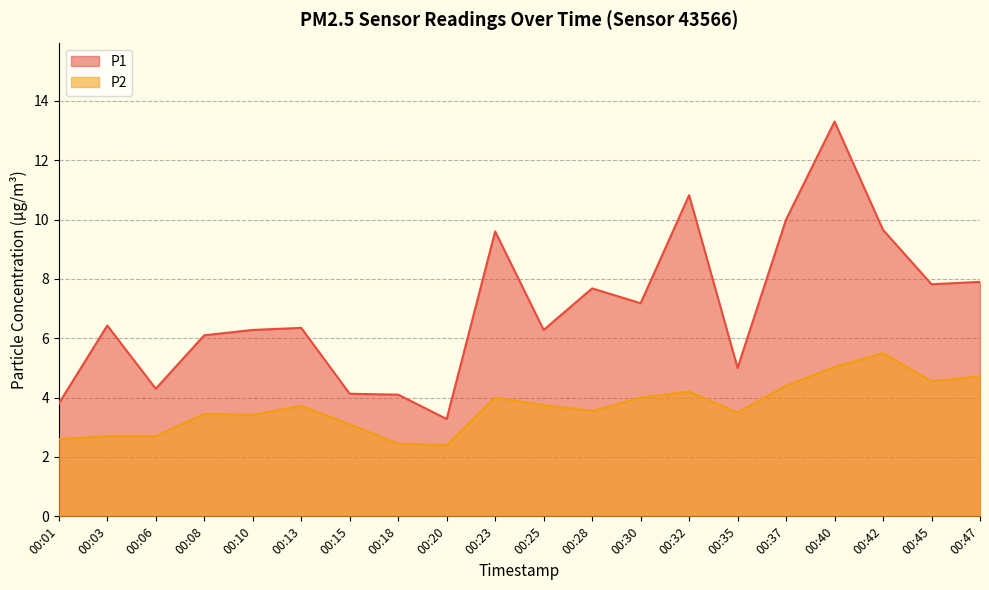

What is the difference between the P1 values at 00:08 and 00:47?

1.8